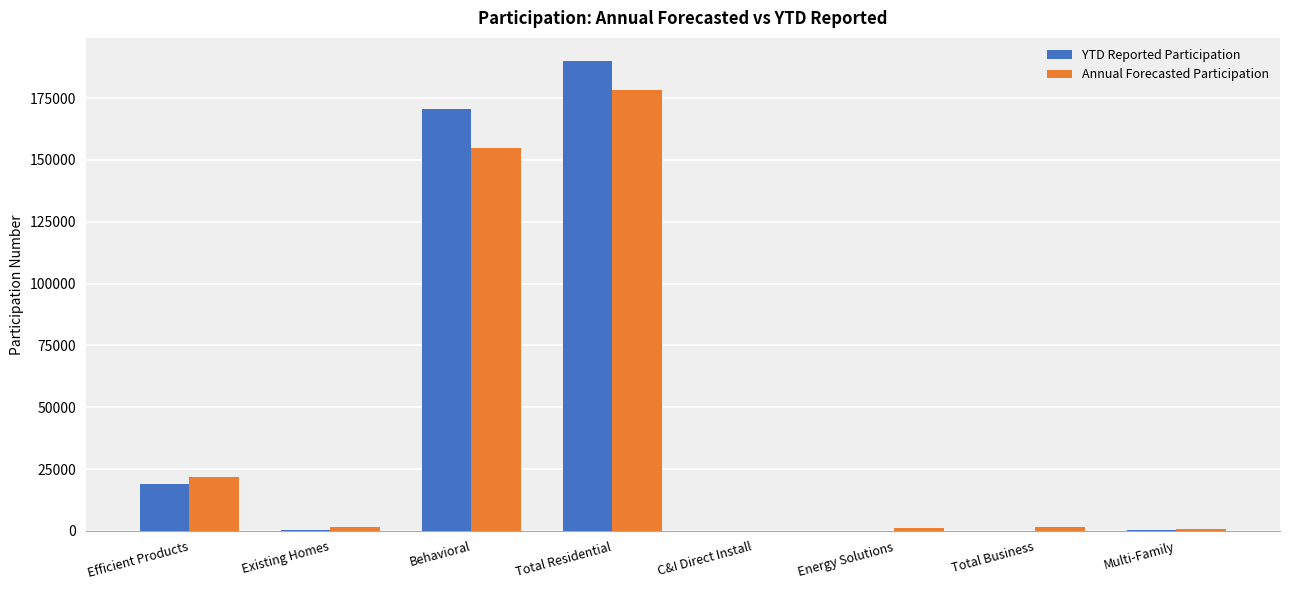

At which label is Annual Forecasted Participation closest to 89126?

Behavioral